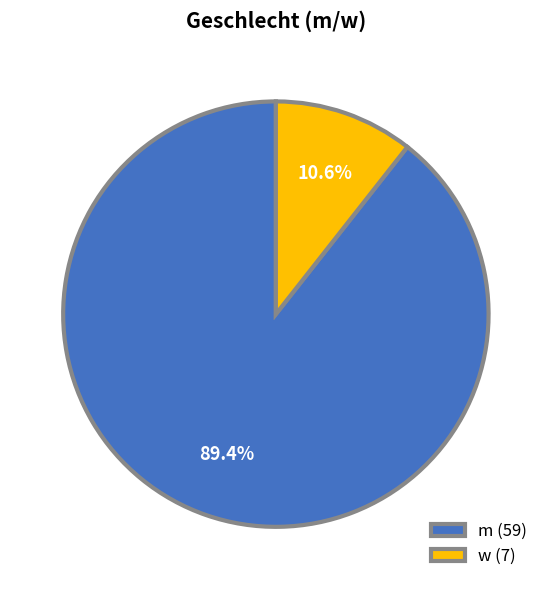

Does any single category account for the majority?

Yes